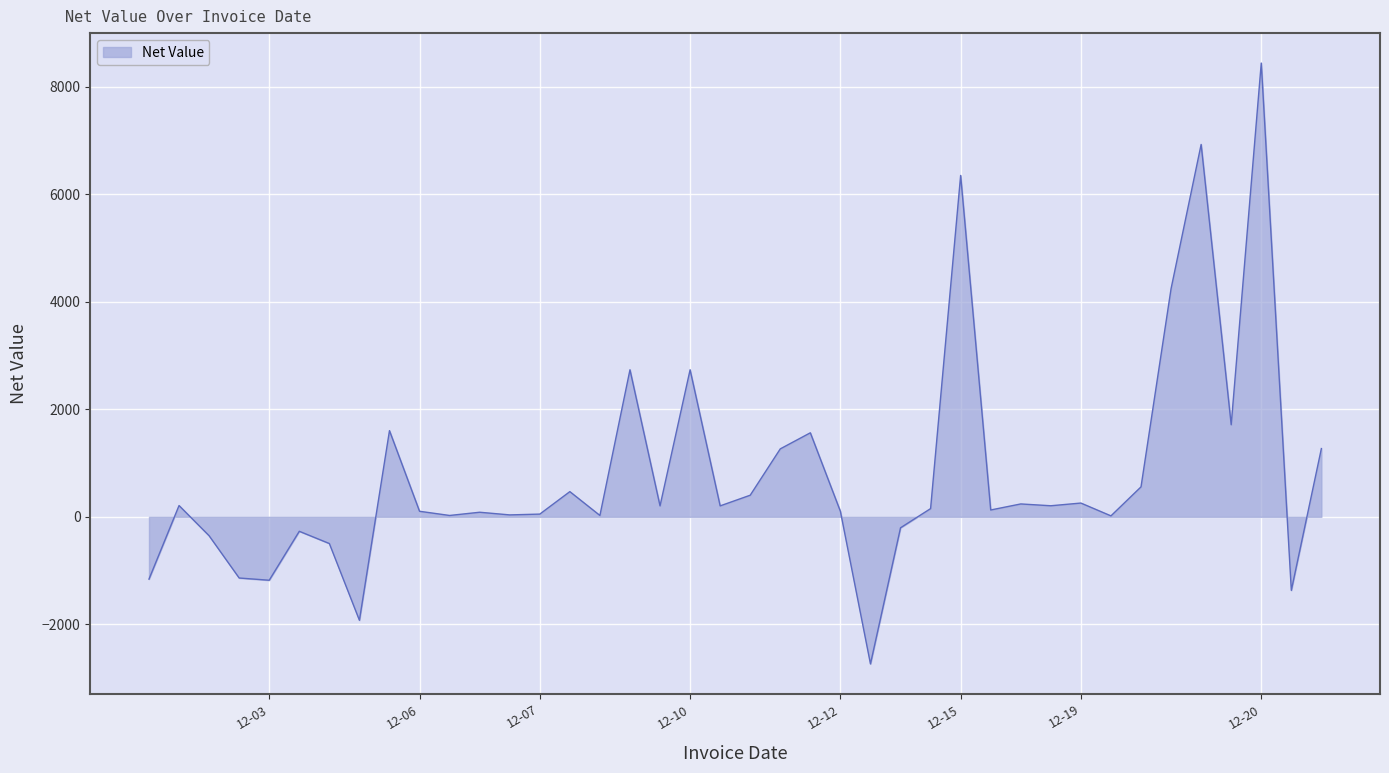

What is the maximum value shown in the chart?

8445.6